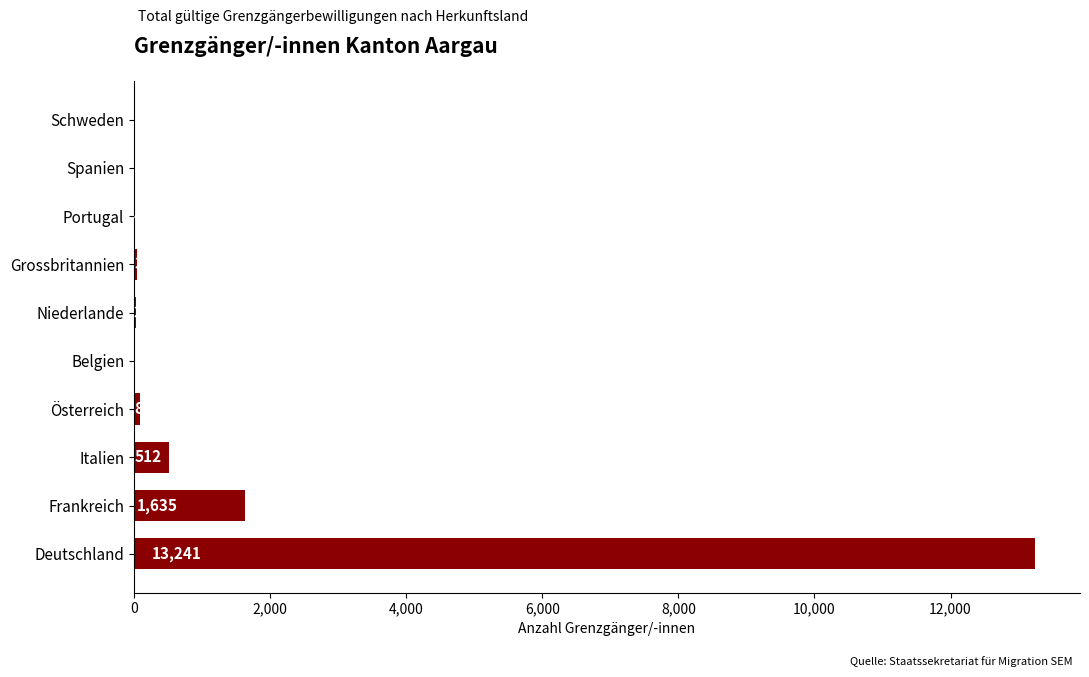

What is the approximate value at Italien, to the nearest 10?

510